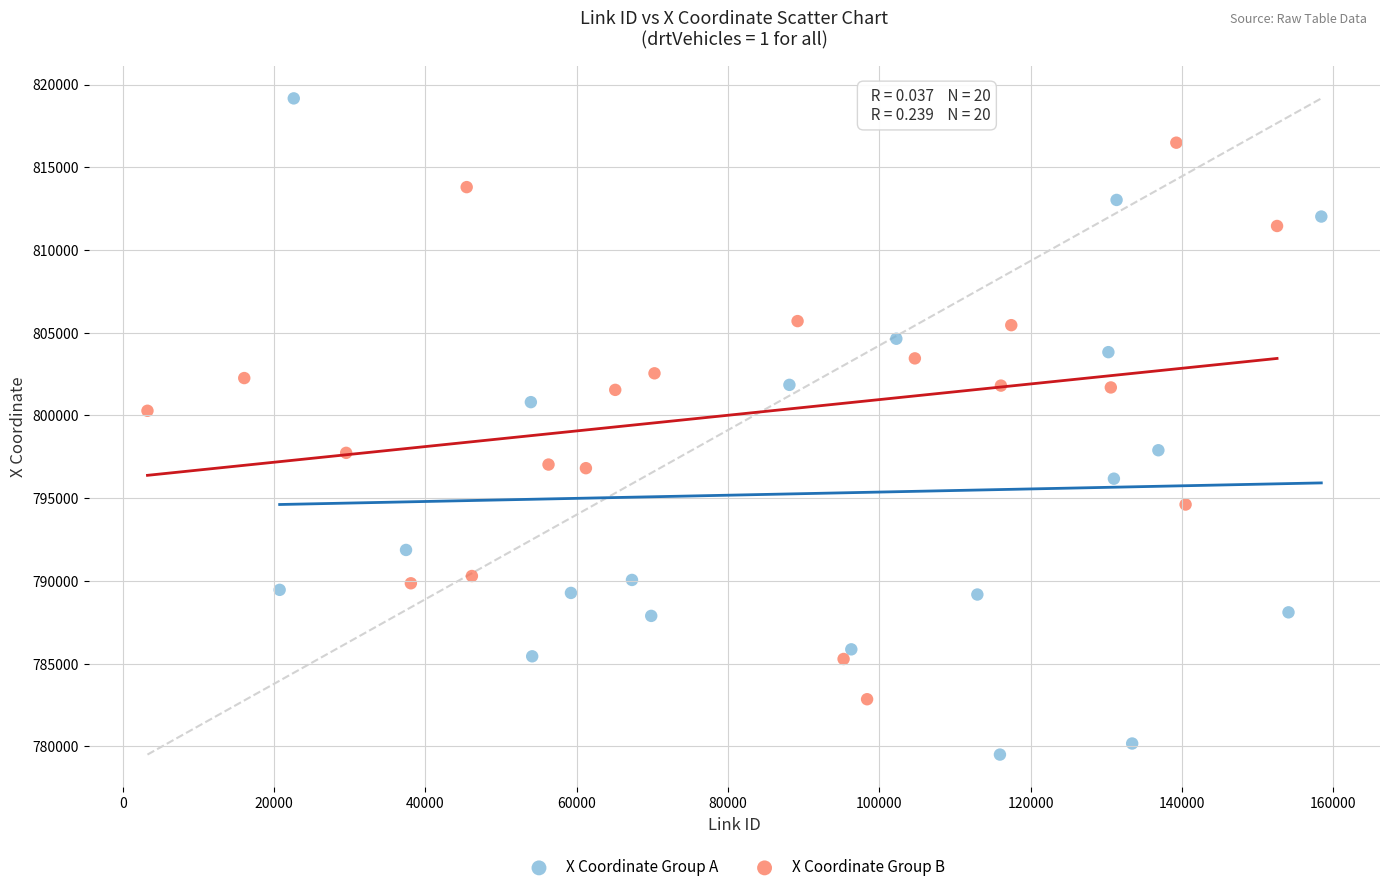

What are all the series names shown in the legend?

X Coordinate Group A, X Coordinate Group B